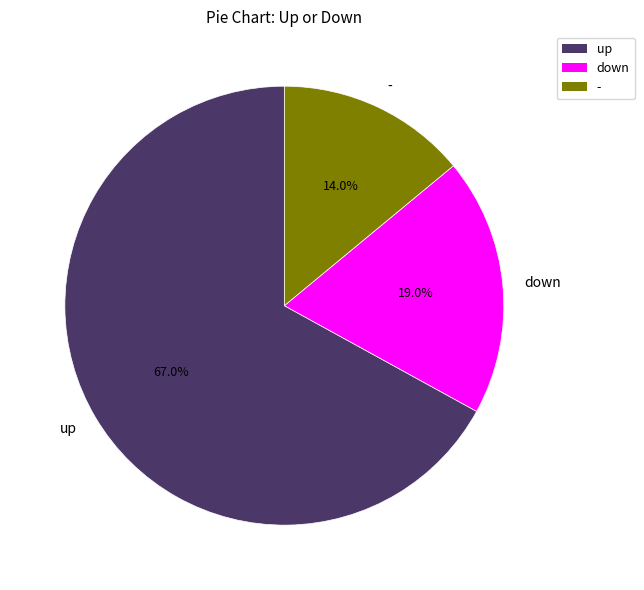

Between - and up, which is larger?

up